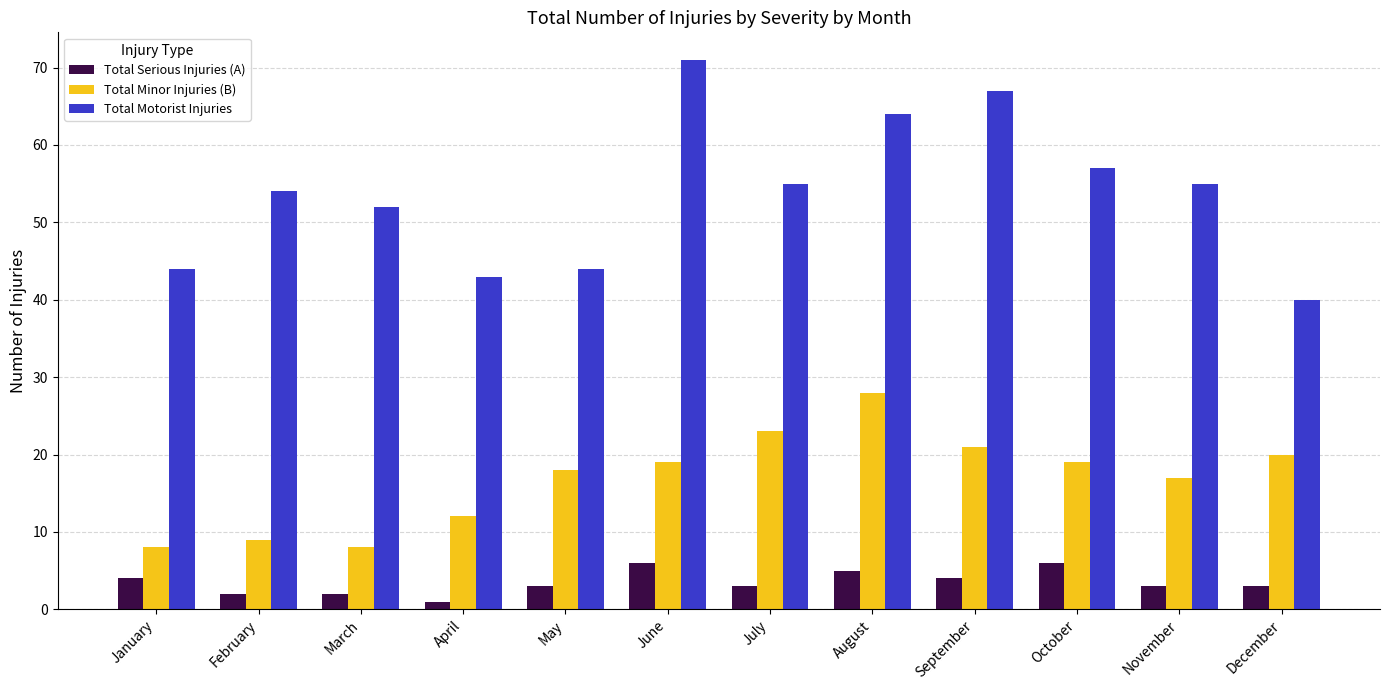

Where does the Total Serious Injuries (A) series first go above 3?

January